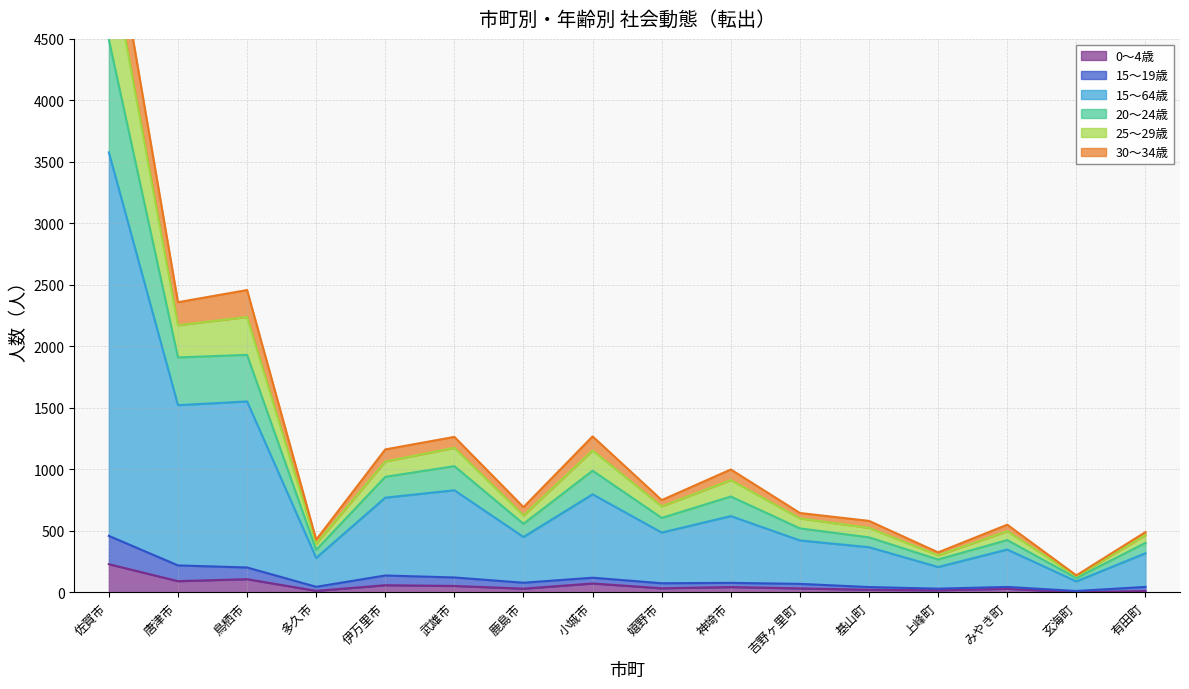

What is the label of the 13th point from the left?

上峰町